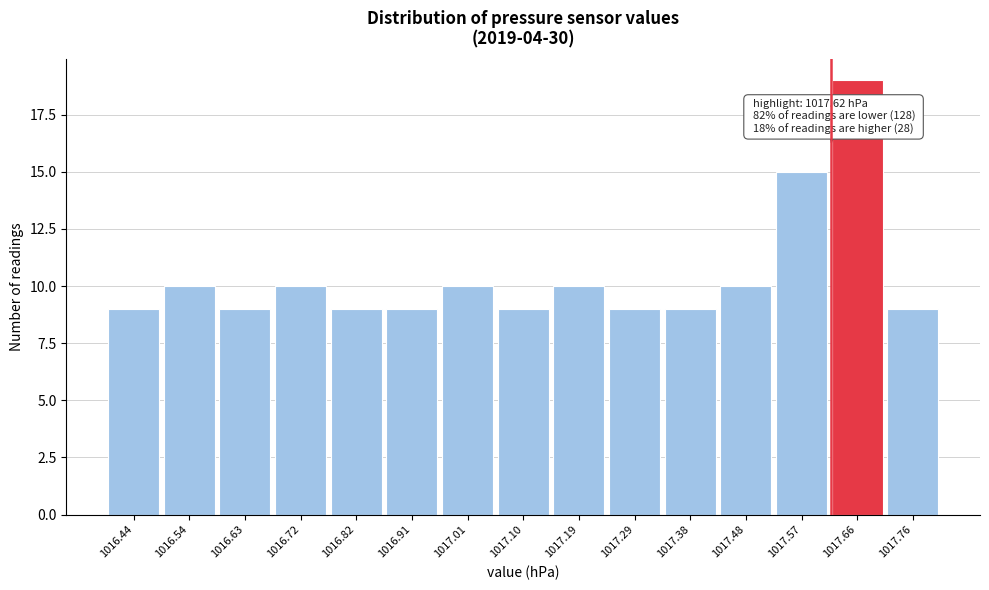

Over which range of the x-axis is the bar tallest?

1017.617 to 1017.711